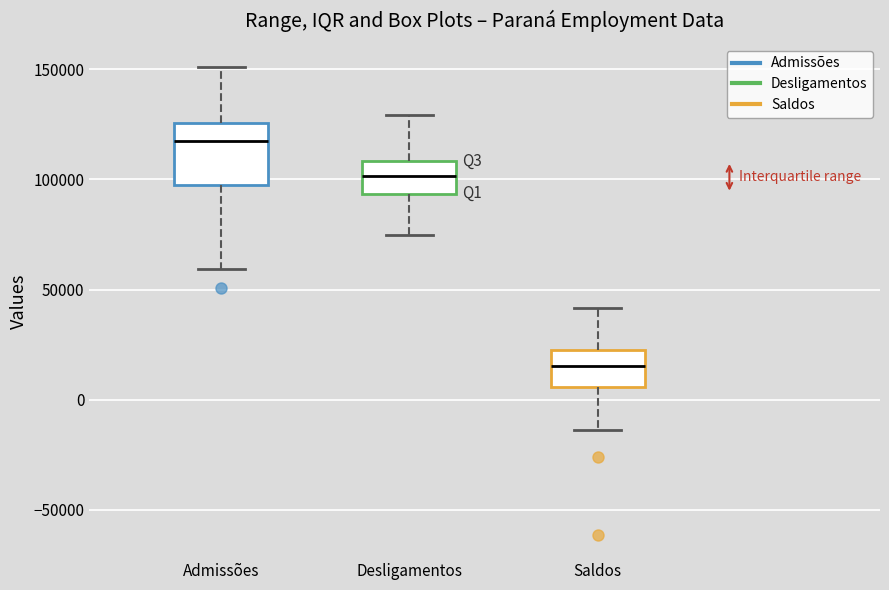

Where is the lower edge of the box for Admissões on the y-axis? The values are not printed on the chart, so give them approximately, as read against the axis.

100000